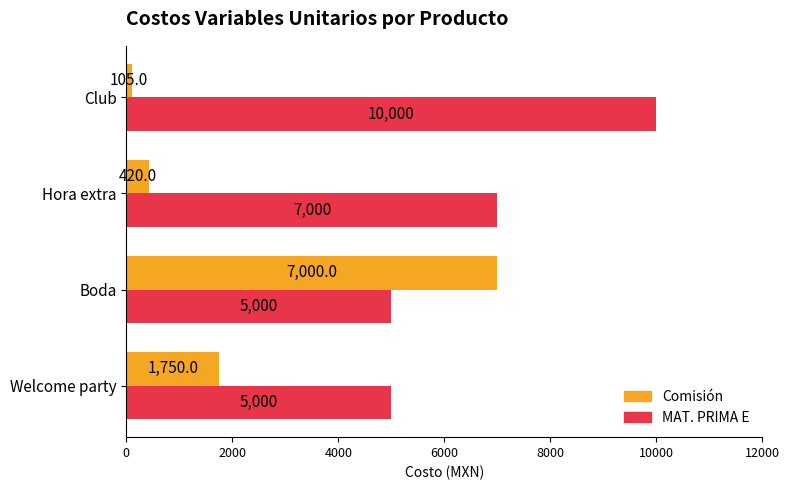

At which label does Comisión reach its peak?

Boda